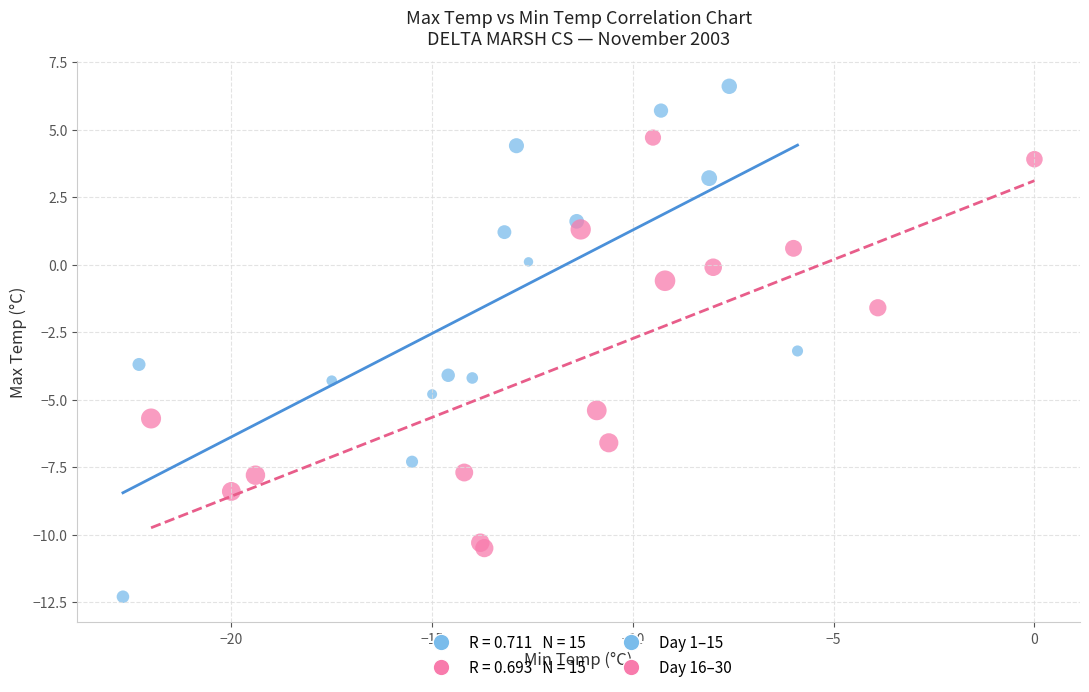

Which series contains the highest Y value?

Day 1–15